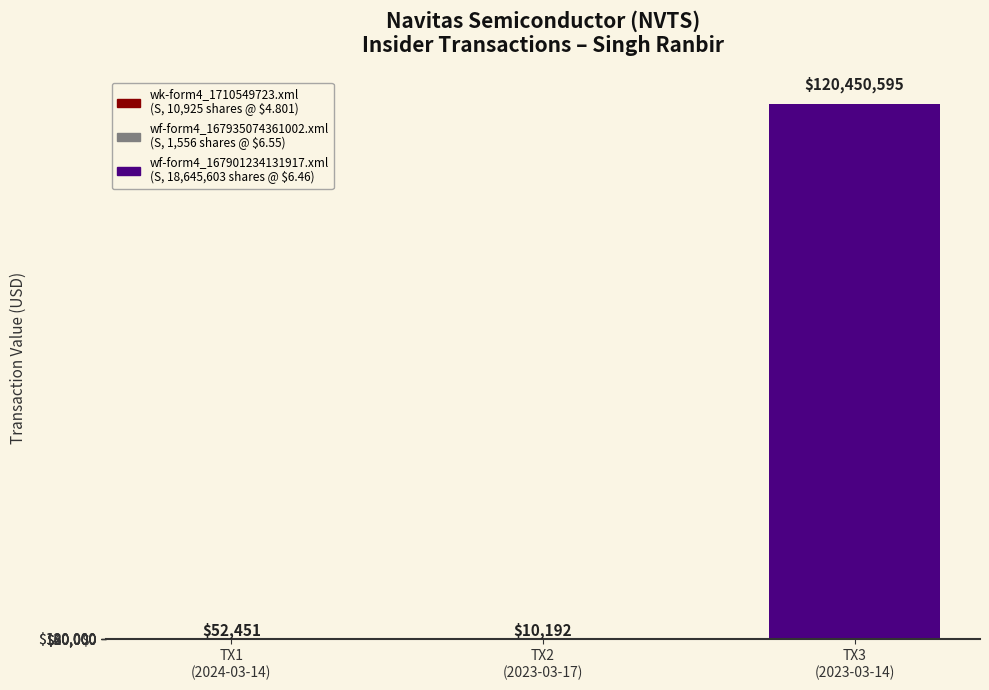

Are the bars horizontal?

No